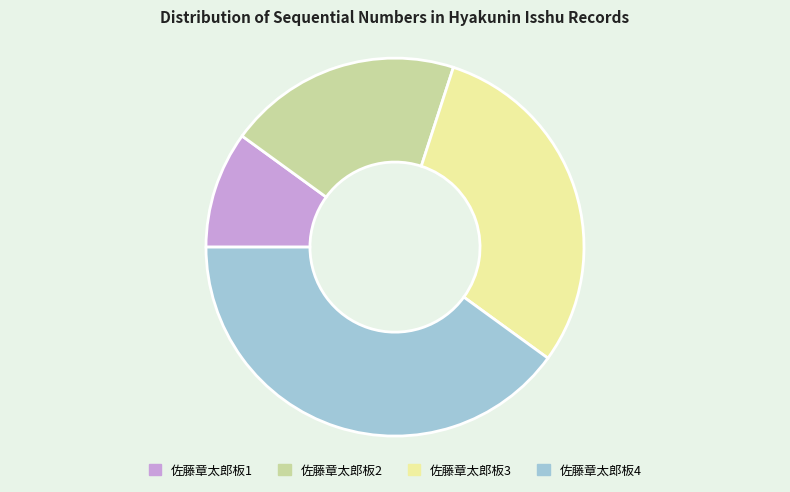

What is the smallest slice in the pie chart?

佐藤章太郎板1